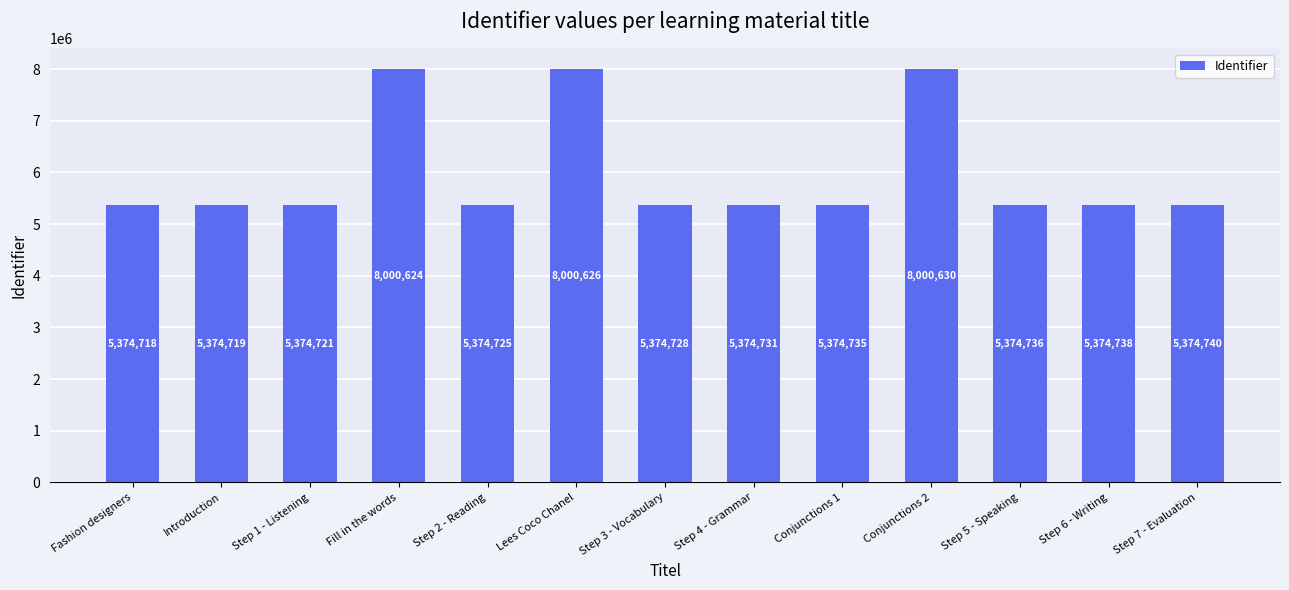

Where does the data first go above 5374735?

Fill in the words